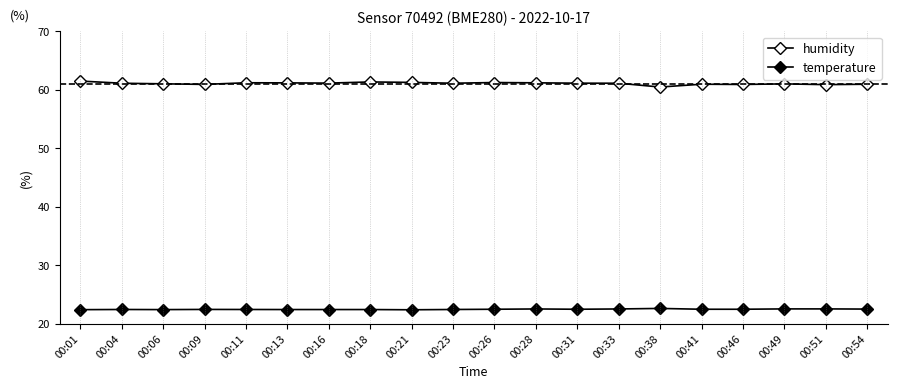

Count the number of categories in the chart.

20